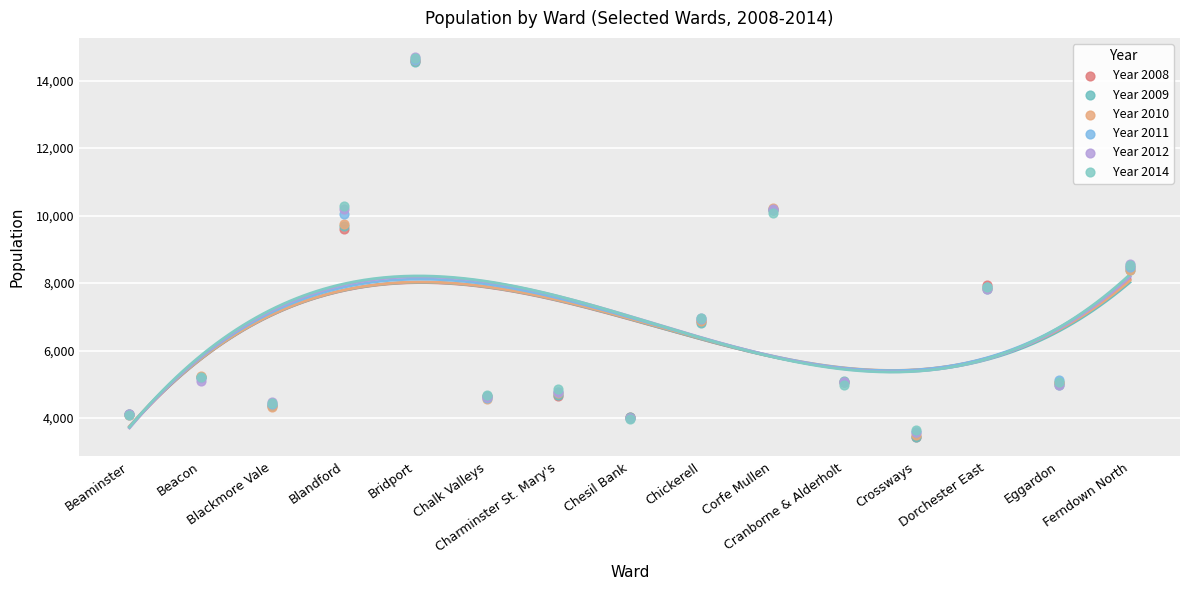

What are all the series names shown in the legend?

Year 2008, Year 2009, Year 2010, Year 2011, Year 2012, Year 2014